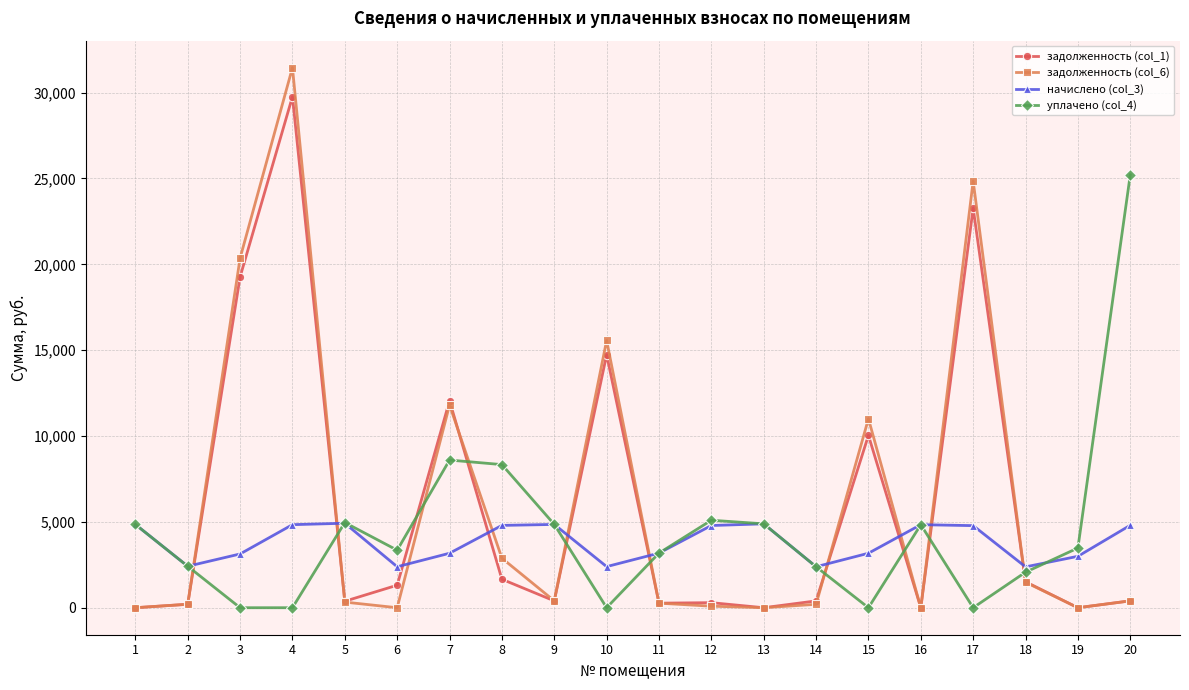

Is it true that задолженность (col_6) equals 399.5 at 9?

True